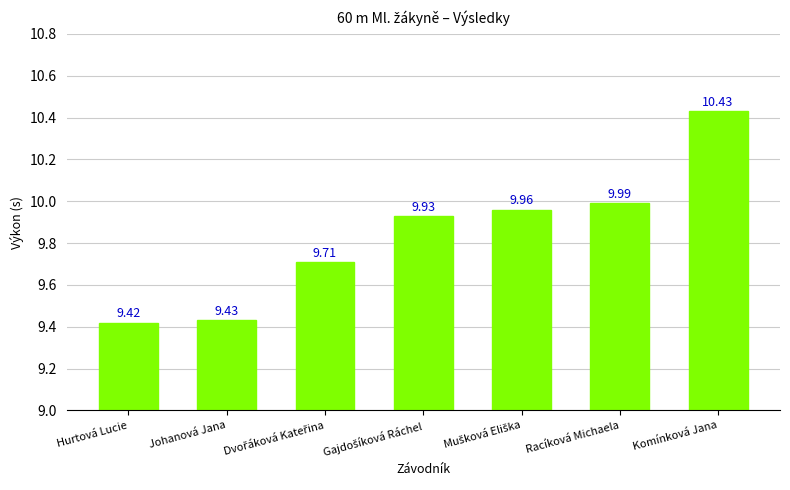

At which category does the chart reach its minimum across all series?

Hurtová Lucie